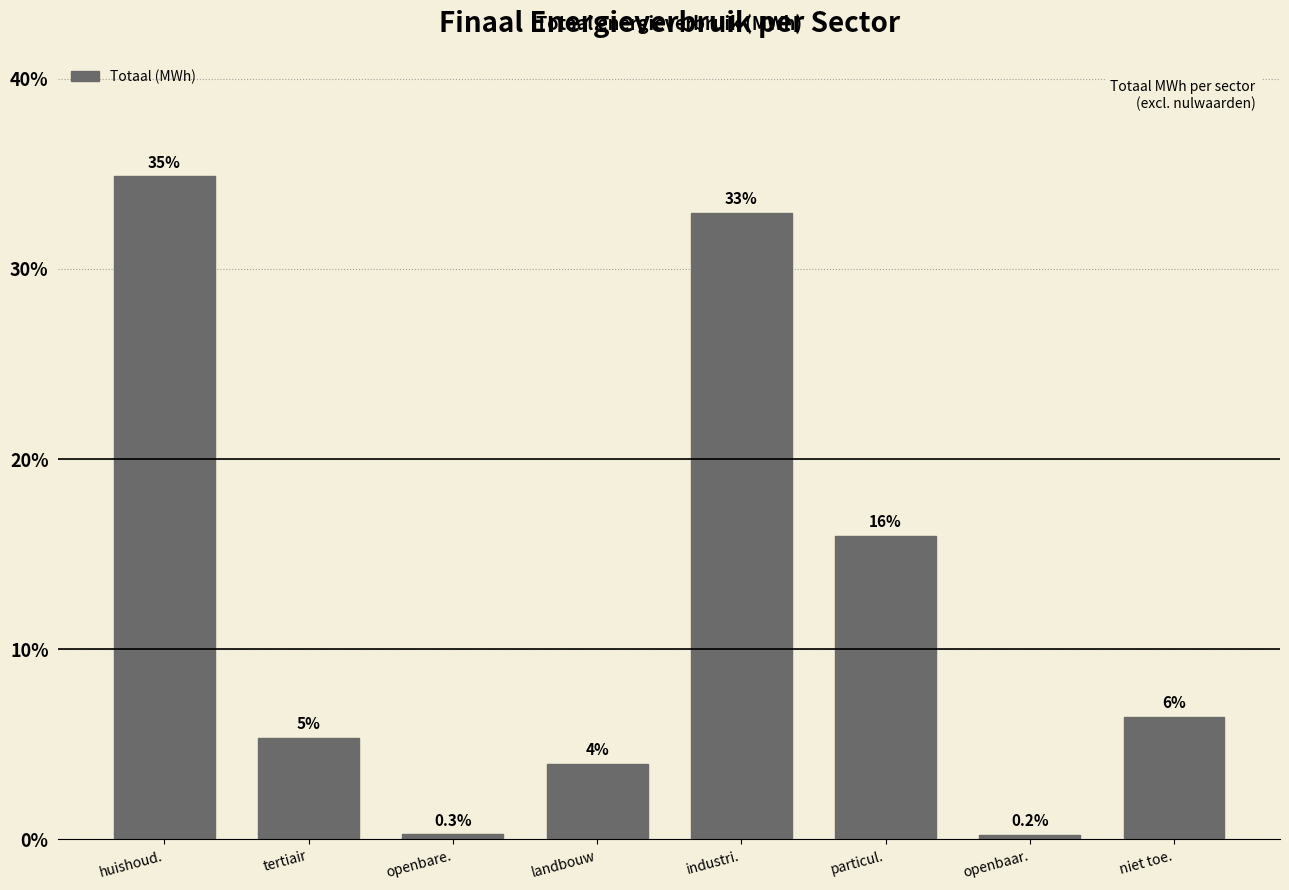

Where does the data first go above 6?

huishoud.